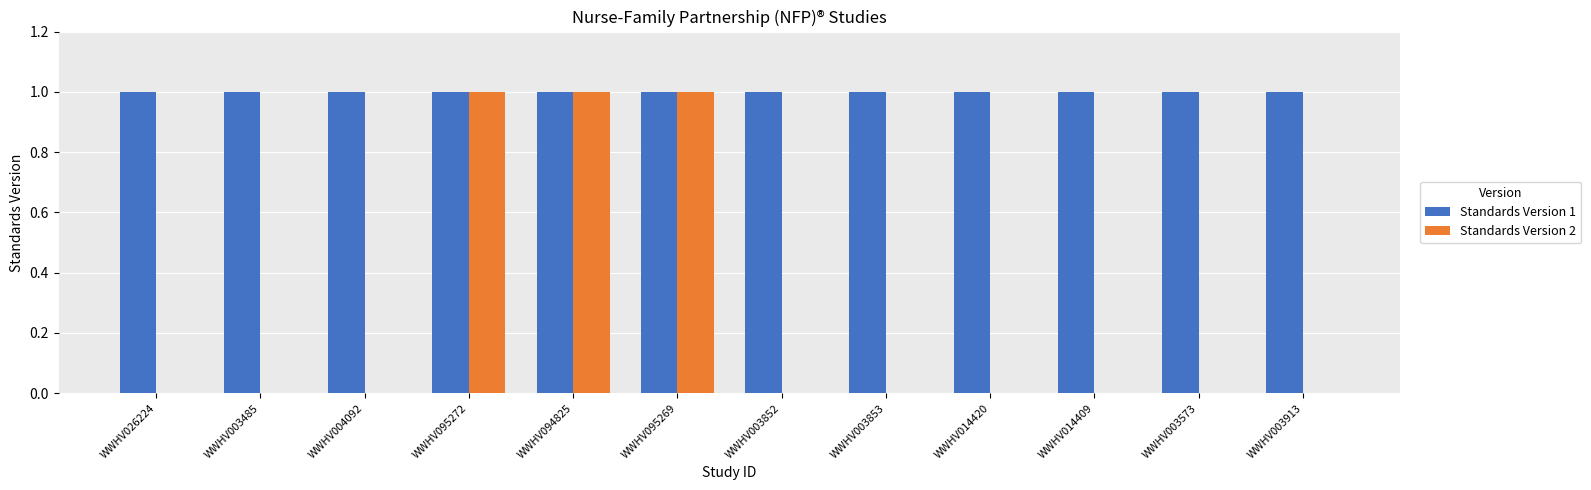

Which series has the largest total across all categories?

Standards Version 1